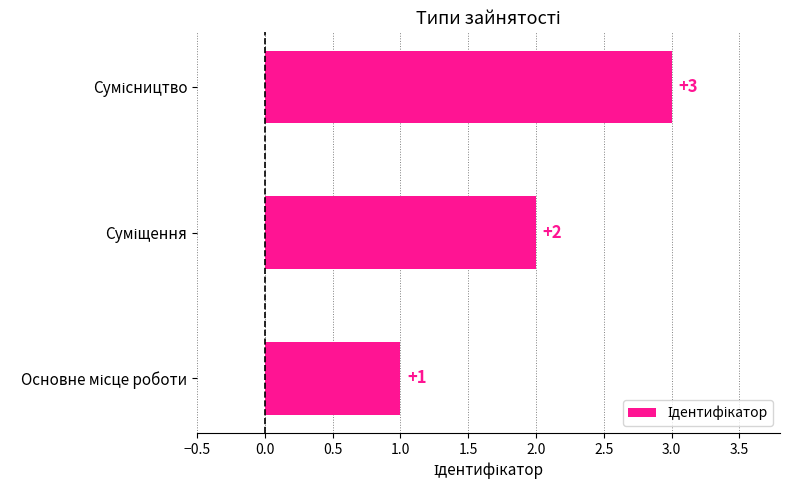

What is the maximum value shown in the chart?

3